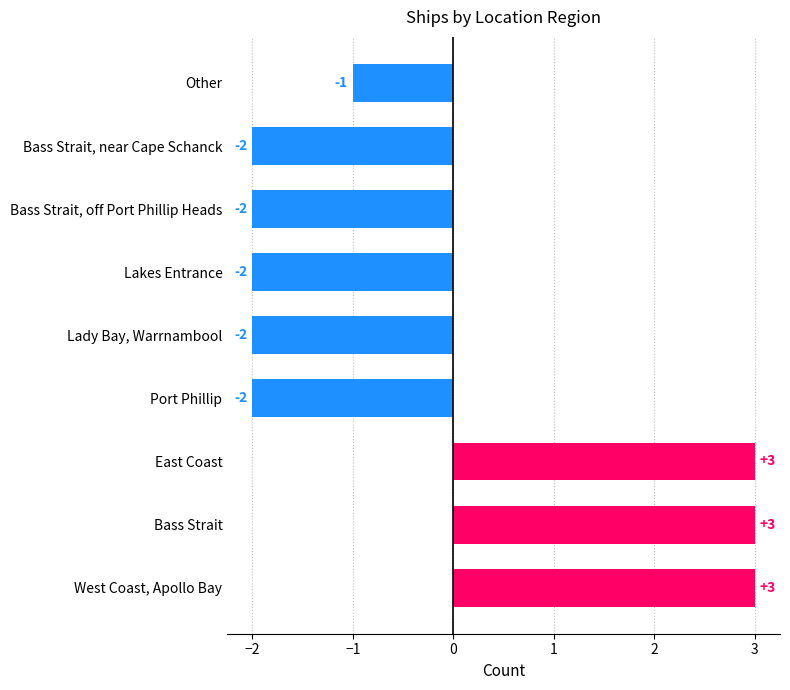

The value at Lady Bay, Warrnambool is -2. True or false?

True